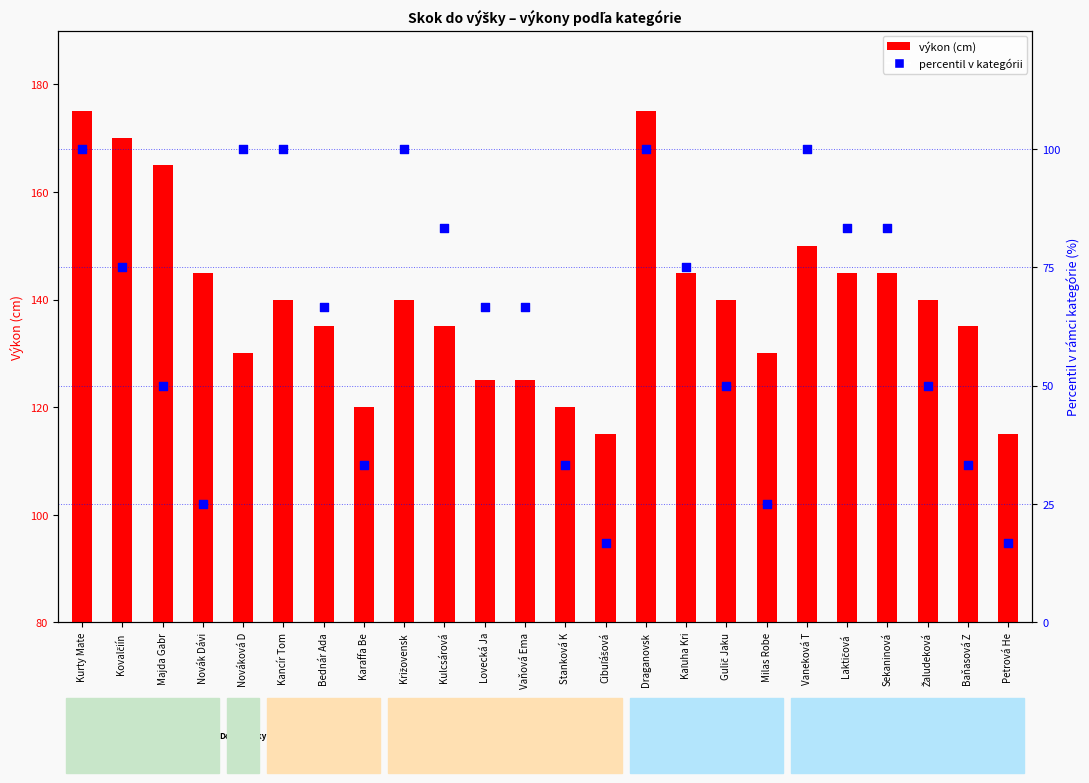

Is the value of percentil v kategórii at Laktičová  greater than the value of výkon (cm) at Sekaninová?

No